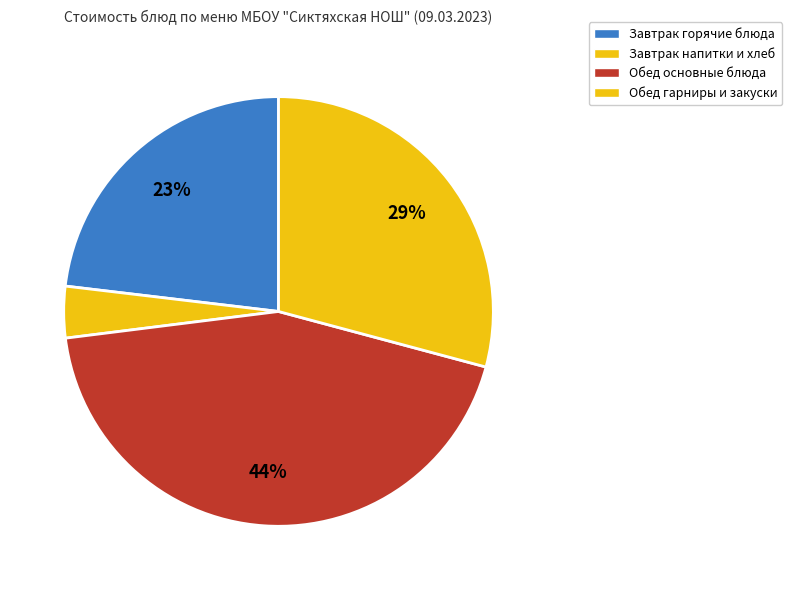

How many segments does this pie chart have?

4